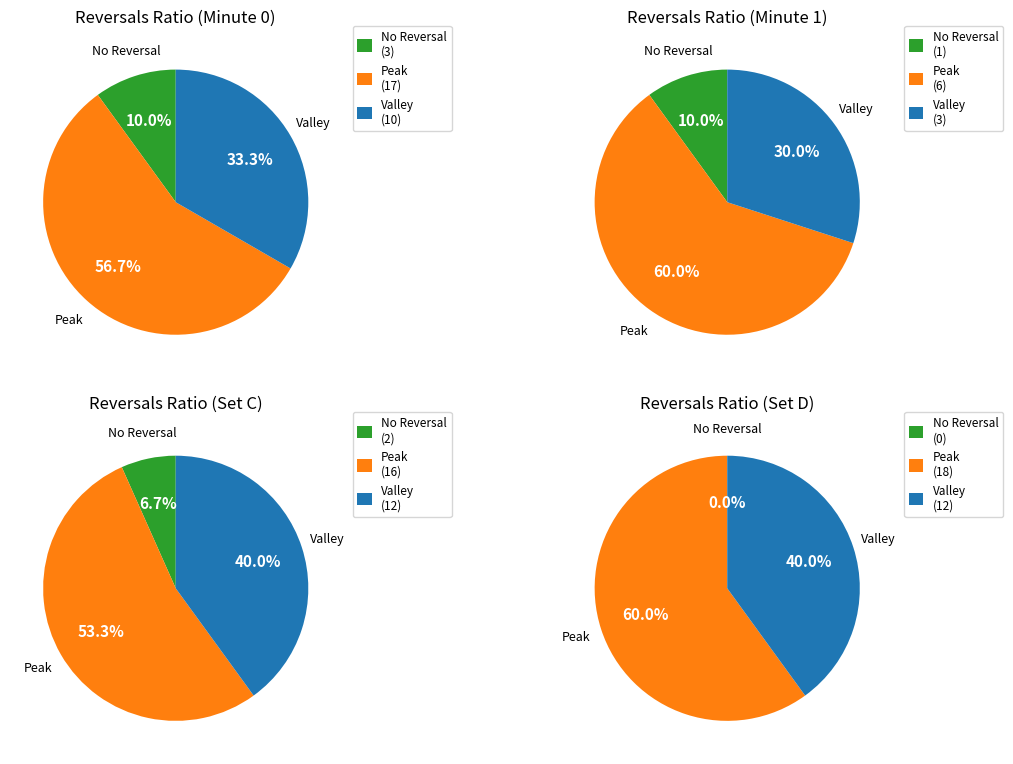

Does any single category account for the majority?

Yes